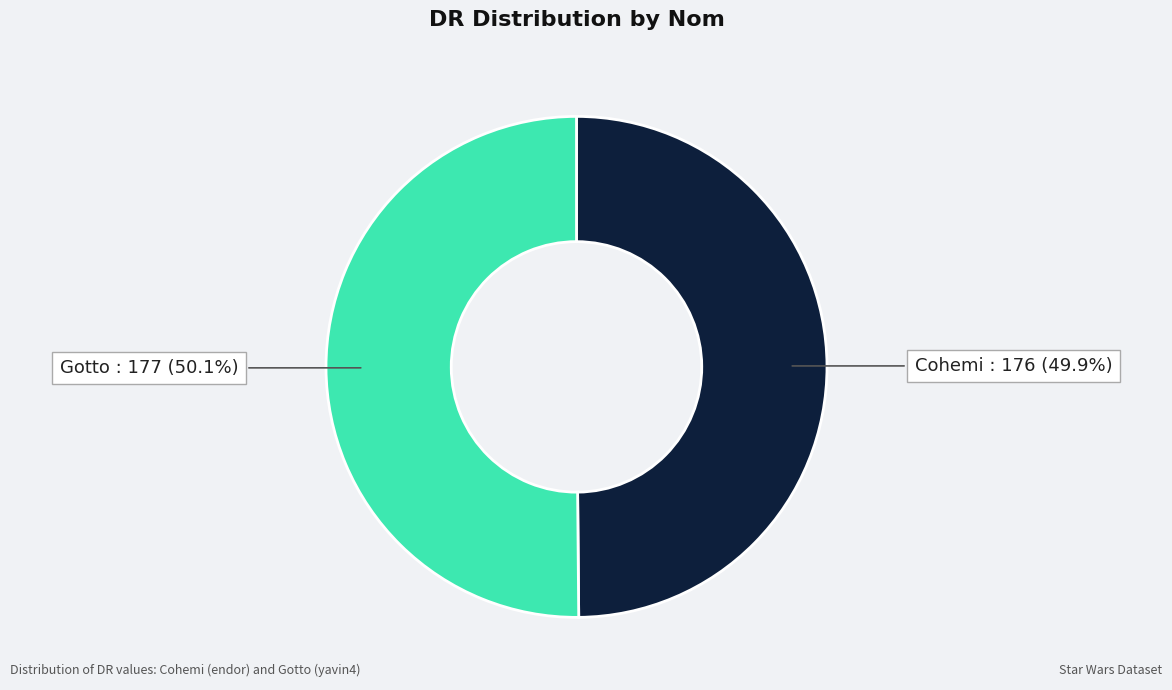

Approximately how many times larger is the value at Gotto compared to Cohemi?

1.0